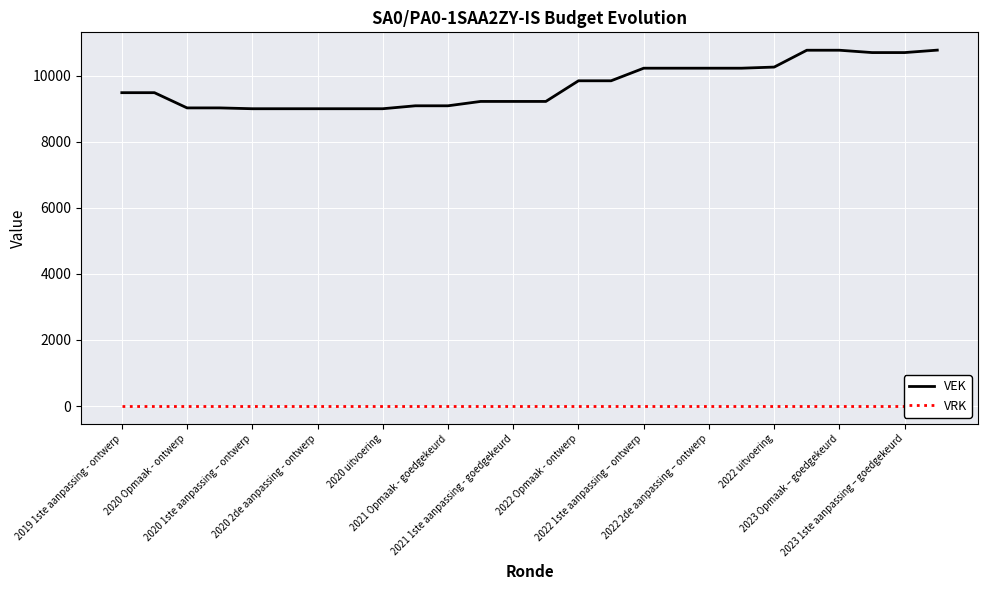

Which series has the largest total across all categories?

VEK